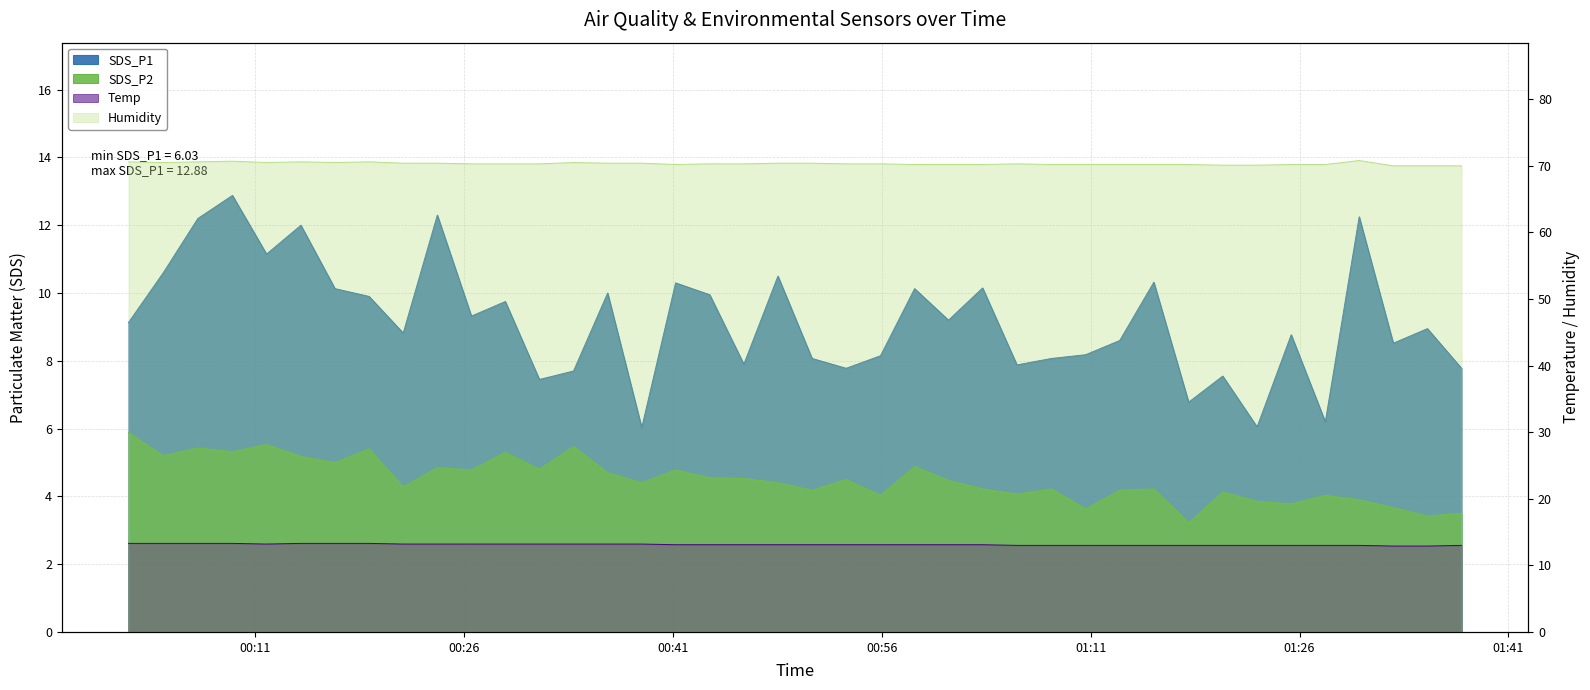

Which series has the widest spread of values?

SDS_P1